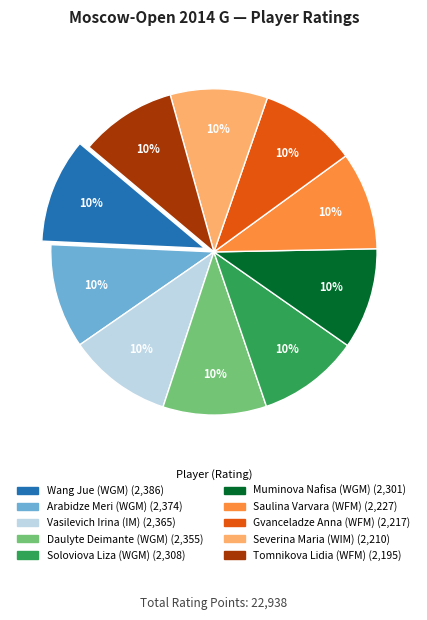

To the nearest percent, what percentage of the pie is Tomnikova Lidia (WFM)?

10%